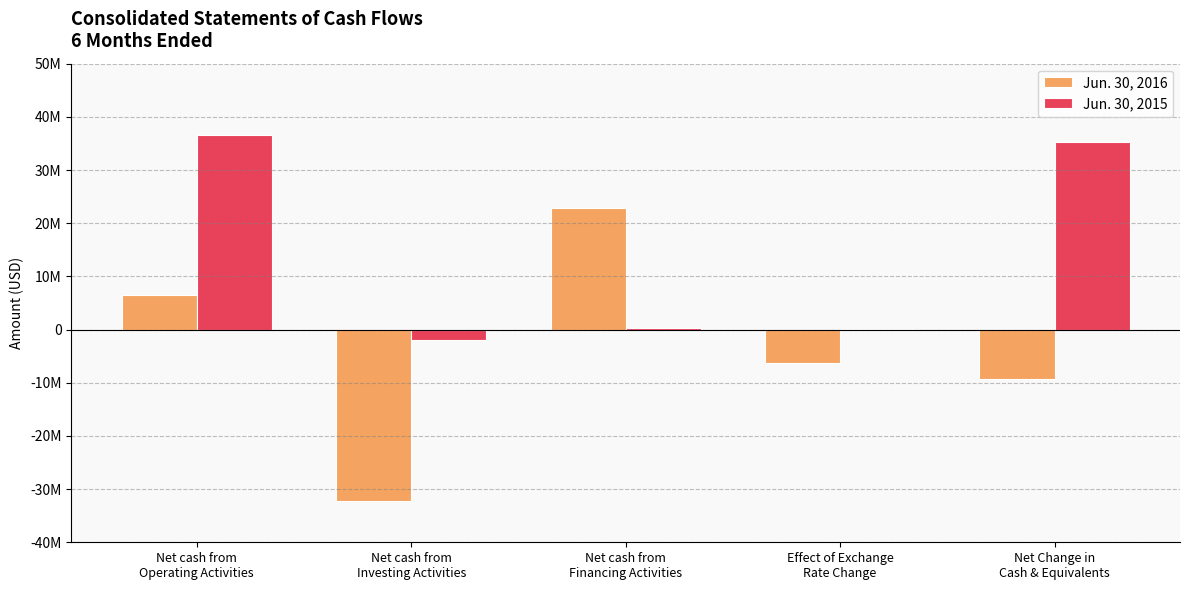

What position from the right is Net cash from
Financing Activities?

3